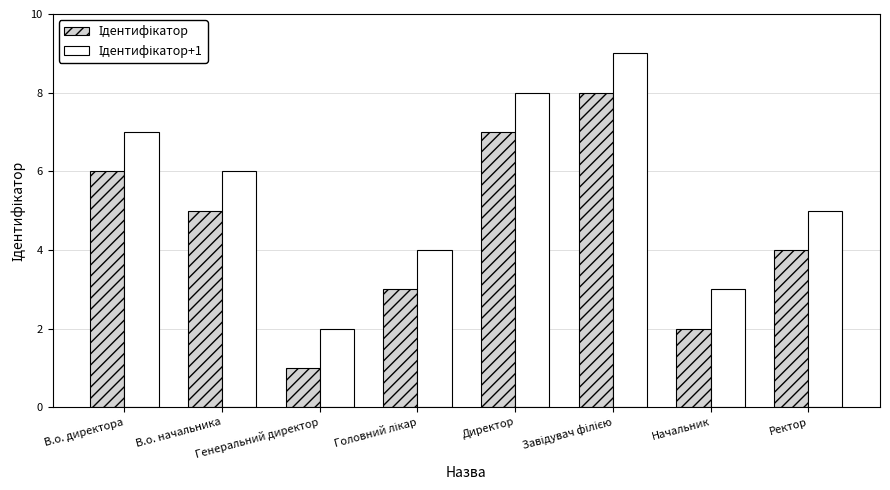

What is the maximum value shown in the chart?

9